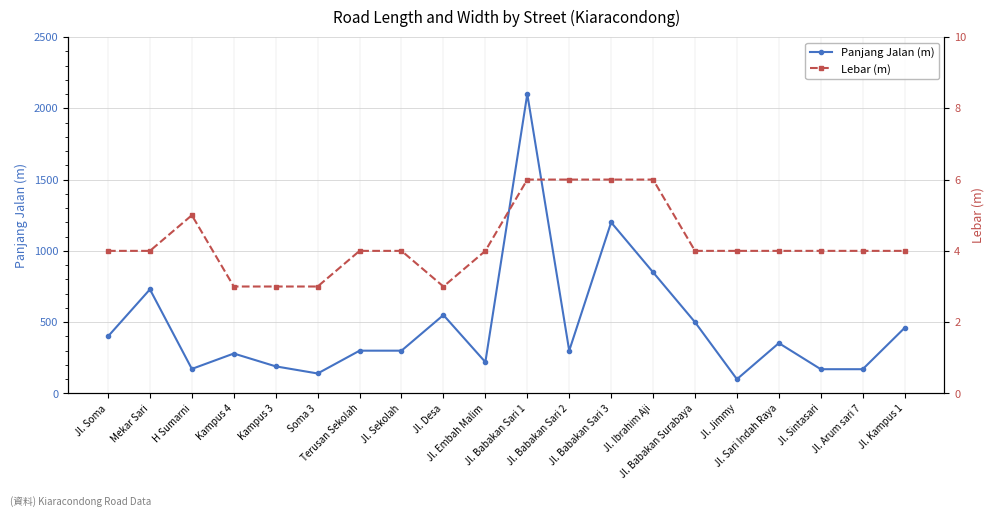

What are all the series names shown in the legend?

Panjang Jalan (m), Lebar (m)